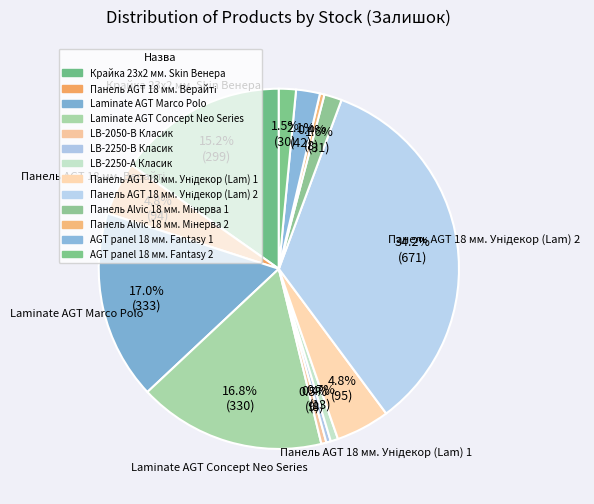

Rank the categories by value from highest to lowest.

Панель AGT 18 мм. Унідекор (Lam) 2, Laminate AGT Marco Polo, Laminate AGT Concept Neo Series, Крайка 23x2 мм. Skin Венера, Панель AGT 18 мм. Унідекор (Lam) 1, Панель AGT 18 мм. Верайті, AGT panel 18 мм. Fantasy 1, Панель Alvic 18 мм. Мінерва 1, AGT panel 18 мм. Fantasy 2, LB-2250-А Класик, LB-2050-В Класик, LB-2250-В Класик, Панель Alvic 18 мм. Мінерва 2